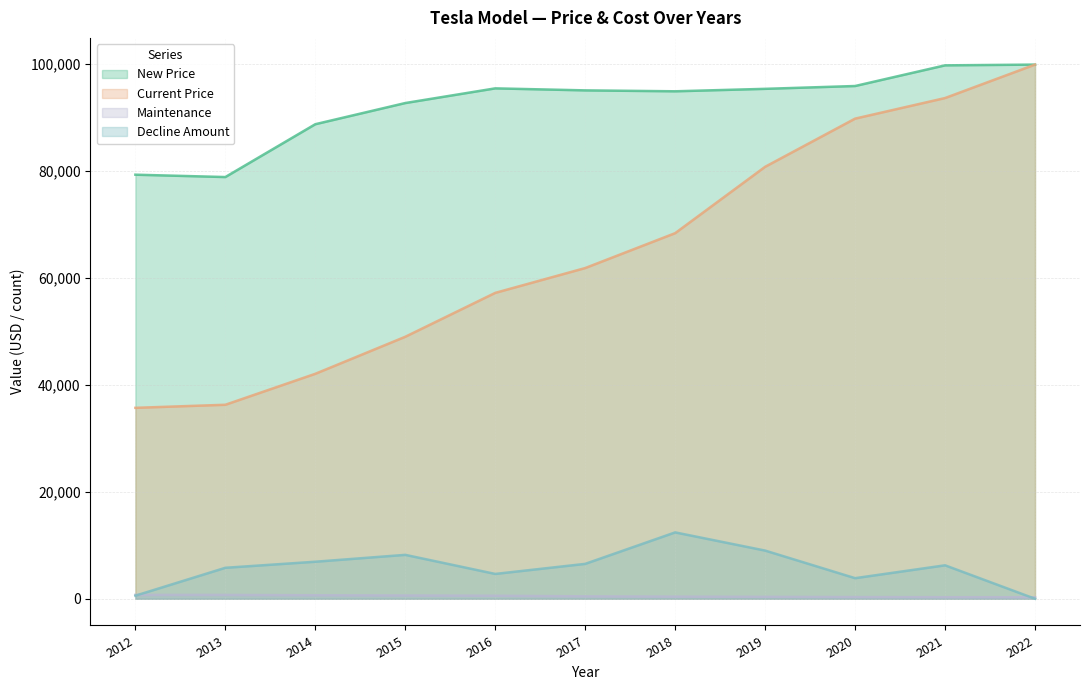

How many lines are shown in the chart?

4